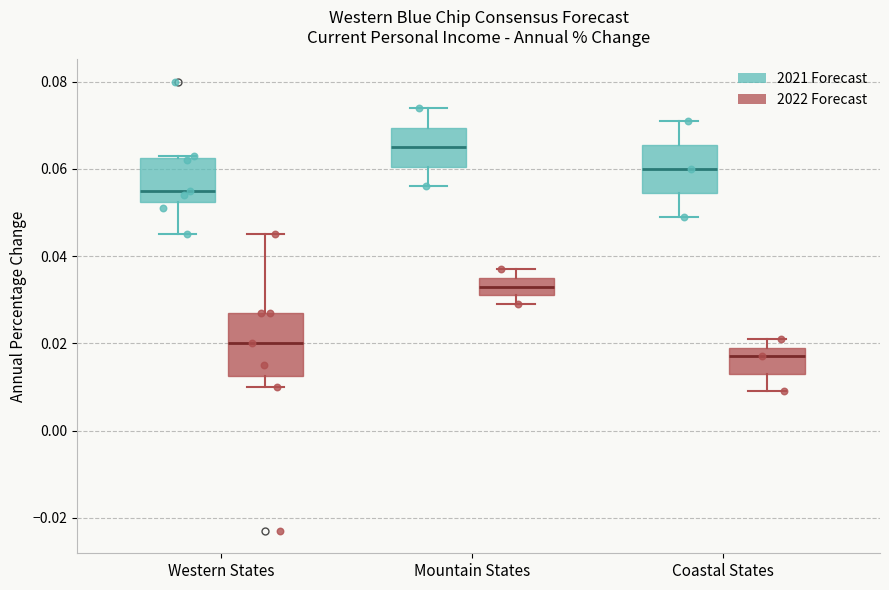

Which box has the highest median line?

Mountain States (2021 Forecast)